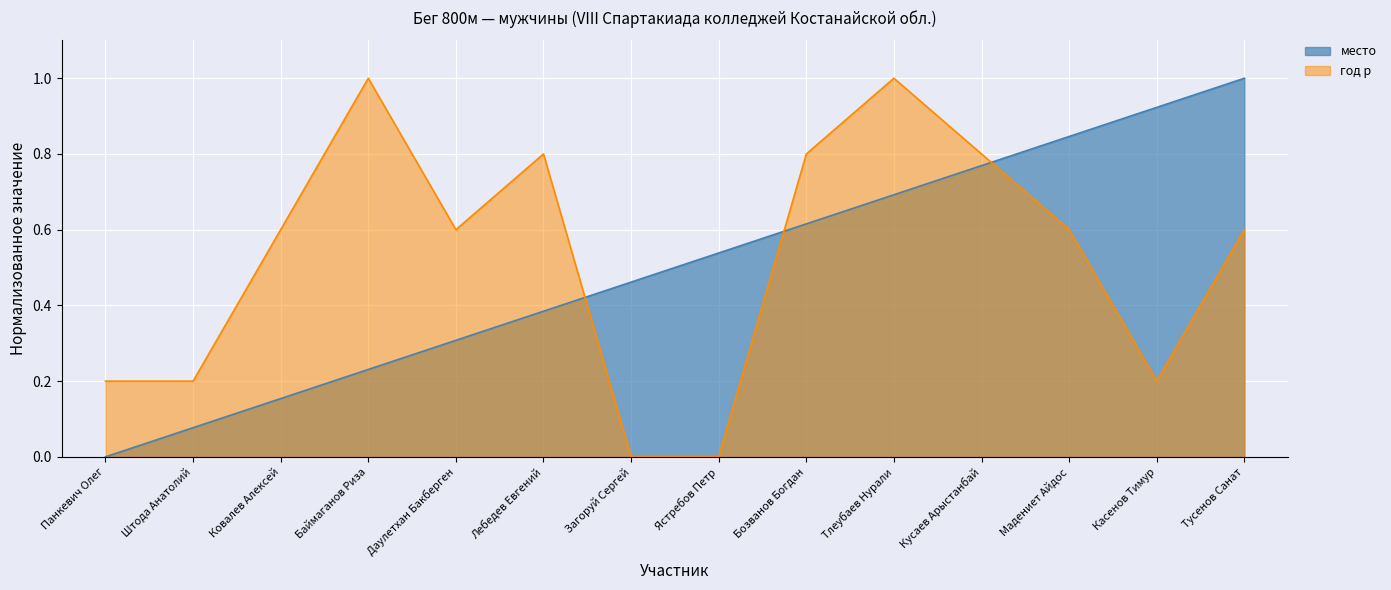

How many times do место and год р cross each other?

3